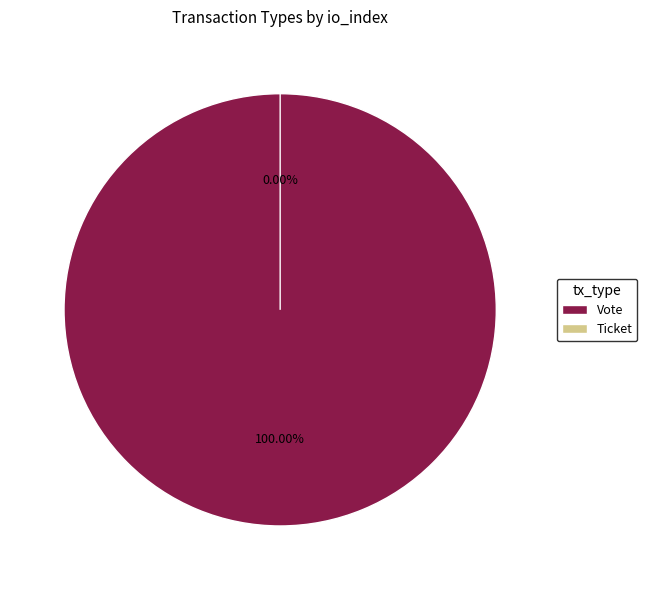

Count the number of slices in the pie.

2